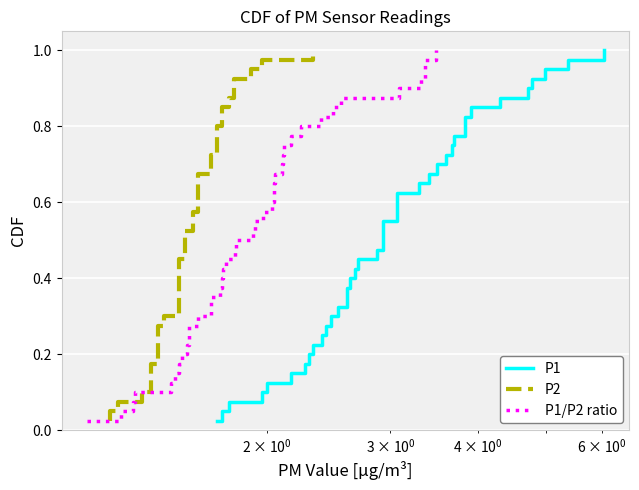

True or false: P1/P2 ratio has more than 2 interior local peaks.

False